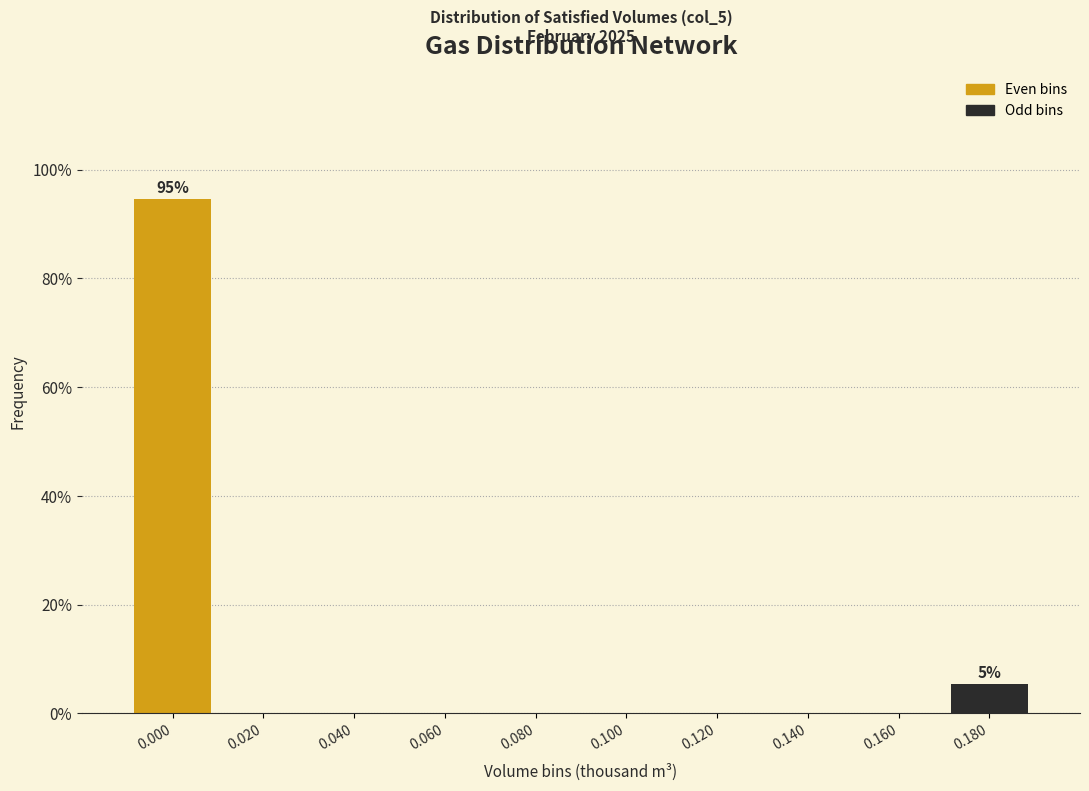

Reading left to right, list all the values displayed in this chart.

0.000=94.6	0.020=0.0	0.040=0.0	0.060=0.0	0.080=0.0	0.100=0.0	0.120=0.0	0.140=0.0	0.160=0.0	0.180=5.4